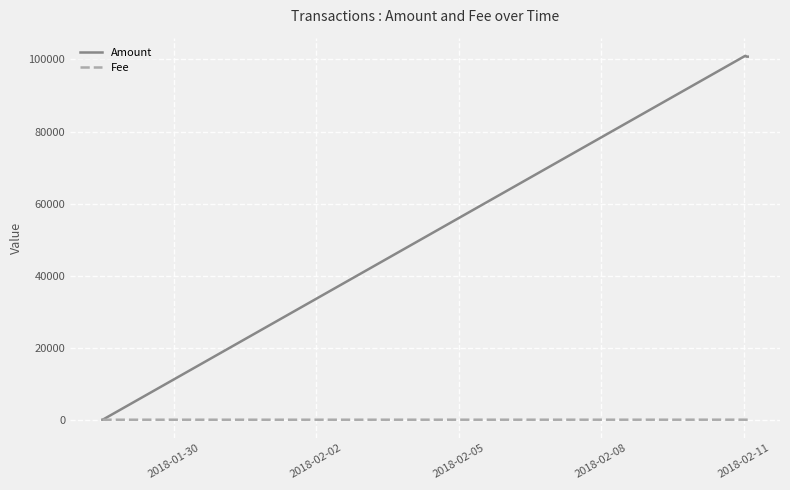

What is the maximum value for Amount?

101000